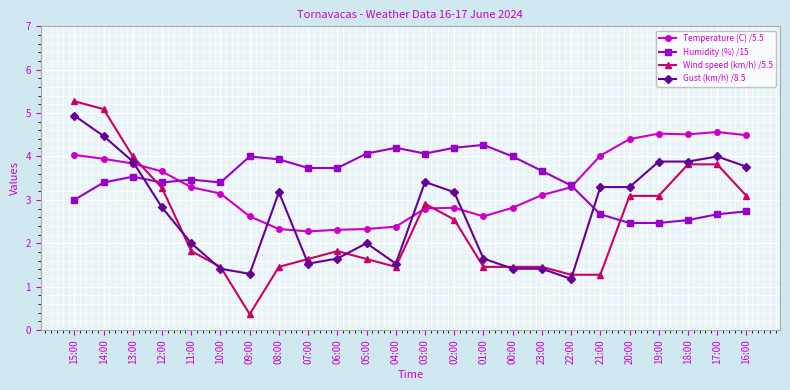

What is the approximate value of Temperature (C) /5.5 at 21:00?

4.0